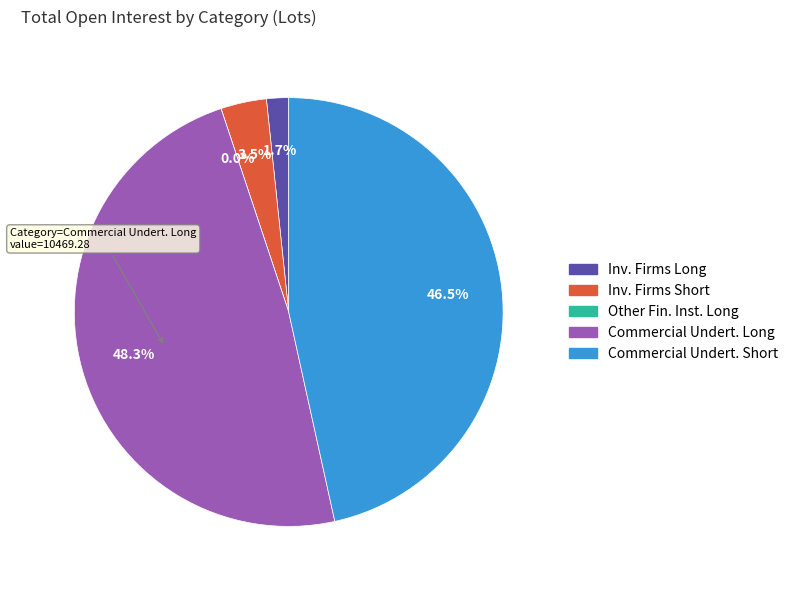

To the nearest percent, what portion does Commercial Undertakings (Short) represent?

47%